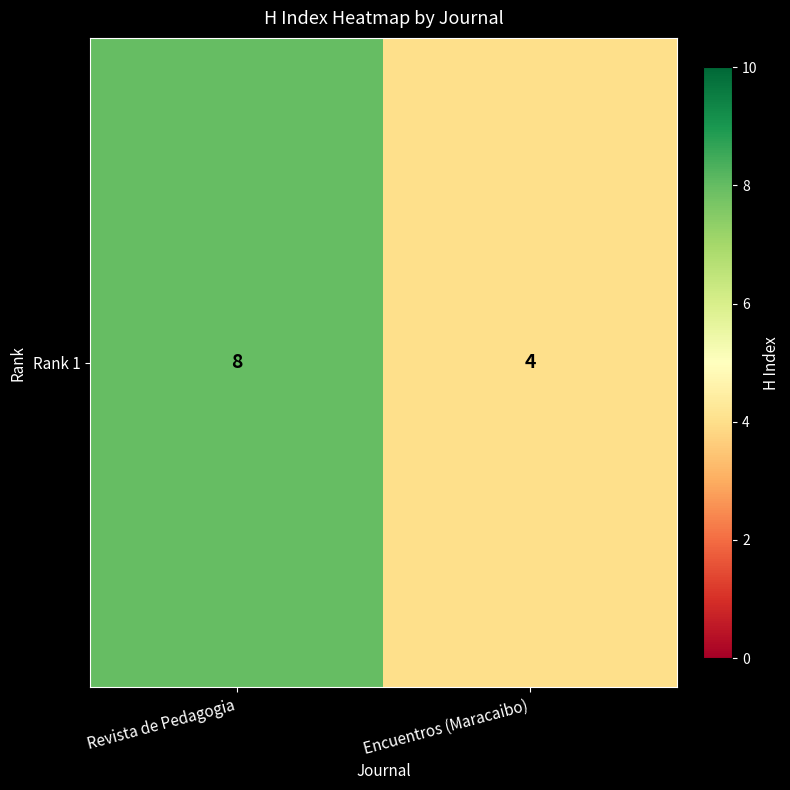

Rank the categories by value from lowest to highest.

Encuentros (Maracaibo), Revista de Pedagogia